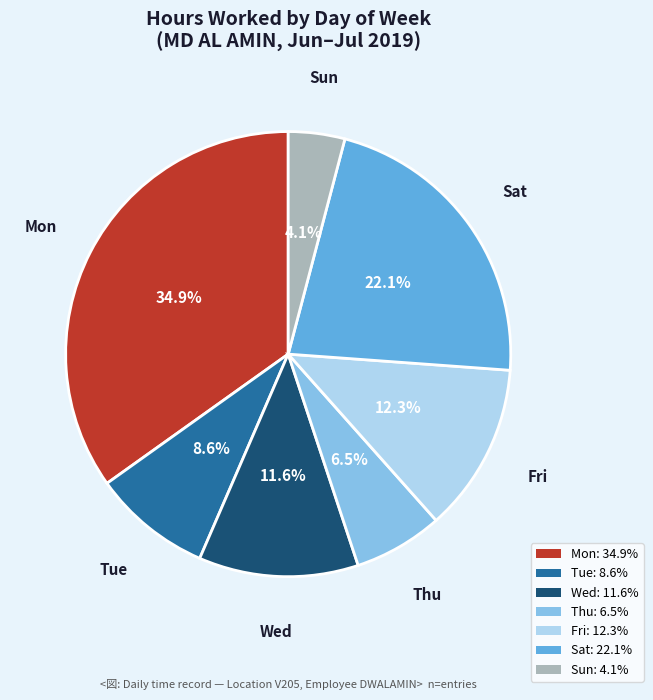

Does Tue account for over 50% of the chart?

No